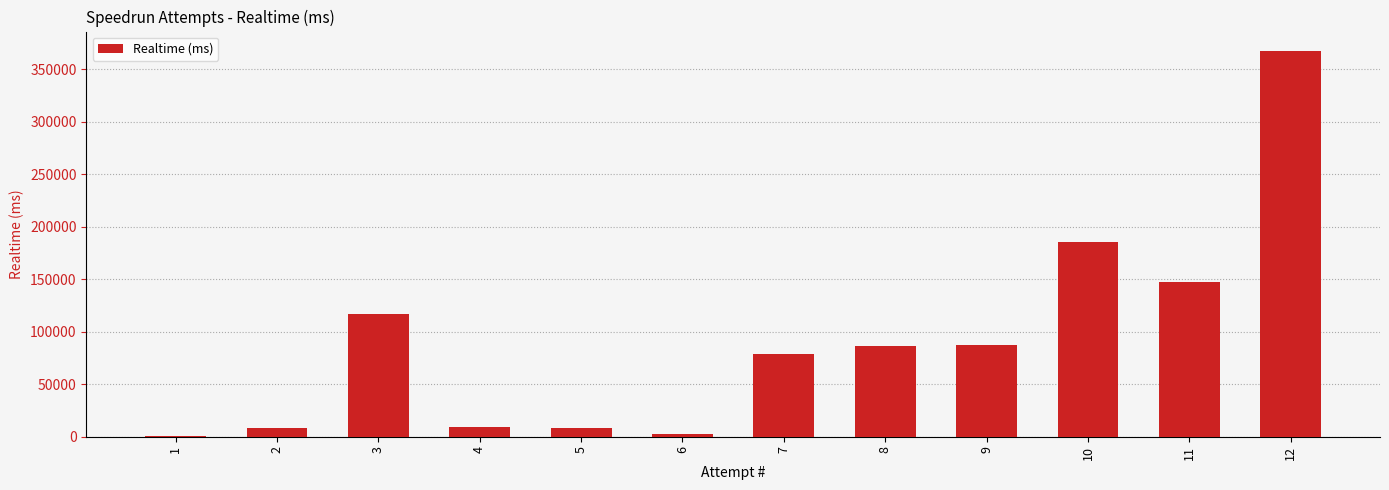

What is the change in value from 5 to 12?

+358902